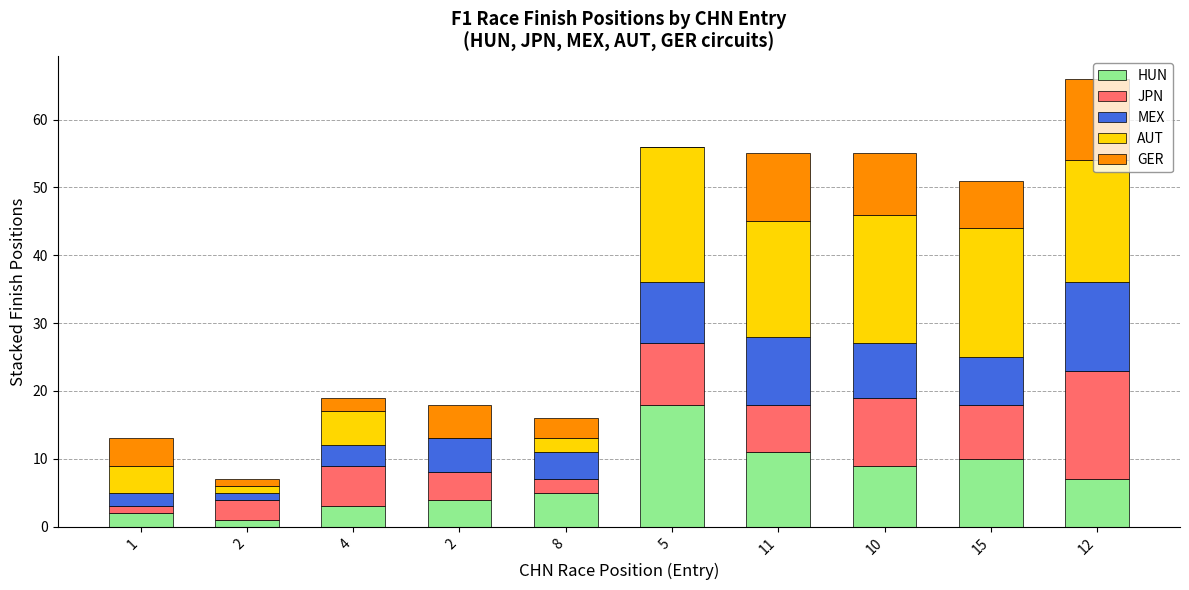

List the series in order of their peak value, highest first.

AUT, HUN, JPN, MEX, GER